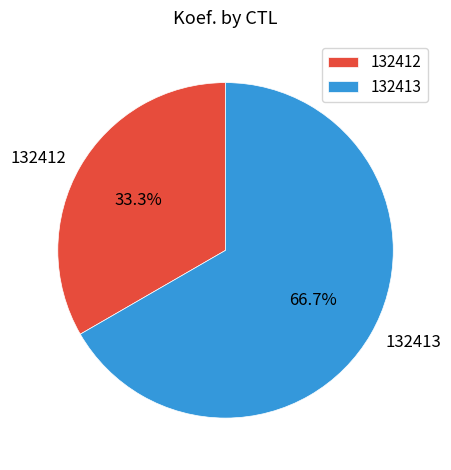

Is it true that 132412 is 46% of the pie?

False